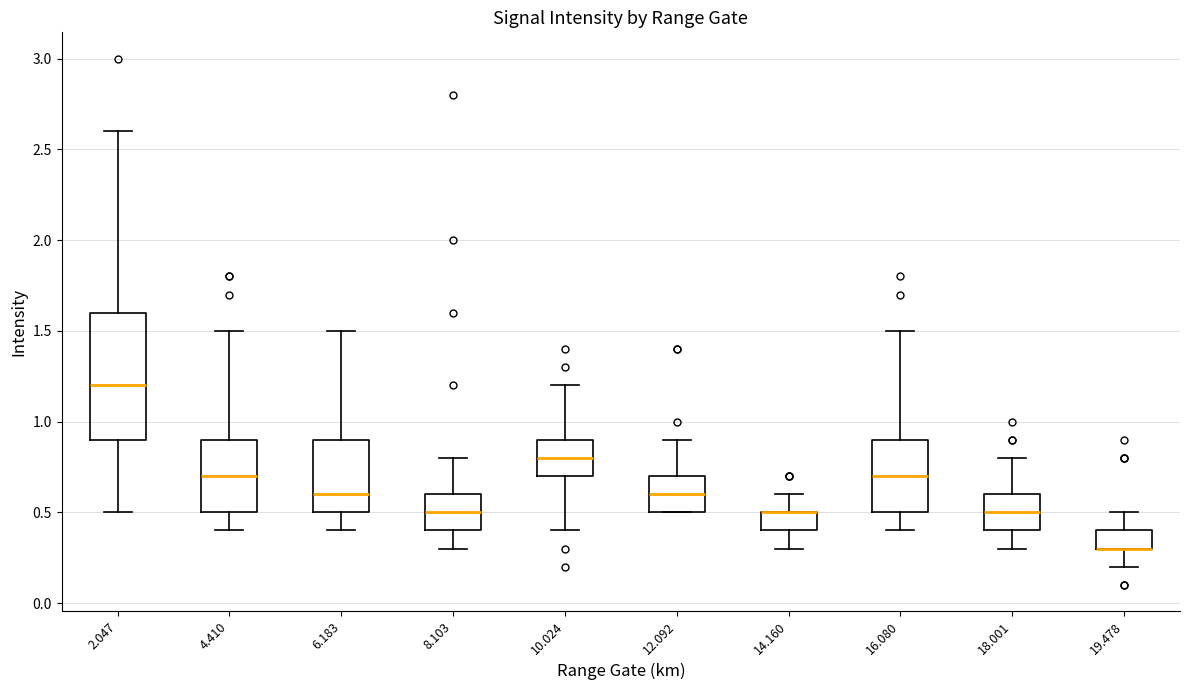

Reading left to right, transcribe this box plot: for each box, give where its median line is, the range the box spans, and where its two whiskers end, as read against the y-axis. The values are not printed on the chart, so give them approximately, as read against the axis.

2.047: median 1.2, box 0.9 to 1.6, whiskers 0.5 to 2.6
4.410: median 0.7, box 0.5 to 0.9, whiskers 0.4 to 1.5
6.183: median 0.6, box 0.5 to 0.9, whiskers 0.4 to 1.5
8.103: median 0.5, box 0.4 to 0.6, whiskers 0.3 to 0.8
10.024: median 0.8, box 0.7 to 0.9, whiskers 0.4 to 1.2
12.092: median 0.6, box 0.5 to 0.7, whiskers 0.5 to 0.9
14.160: median 0.5 (drawn on the box's upper edge), box 0.4 to 0.5, whiskers 0.3 to 0.6
16.080: median 0.7, box 0.5 to 0.9, whiskers 0.4 to 1.5
18.001: median 0.5, box 0.4 to 0.6, whiskers 0.3 to 0.8
19.478: median 0.3 (drawn on the box's lower edge), box 0.3 to 0.4, whiskers 0.2 to 0.5